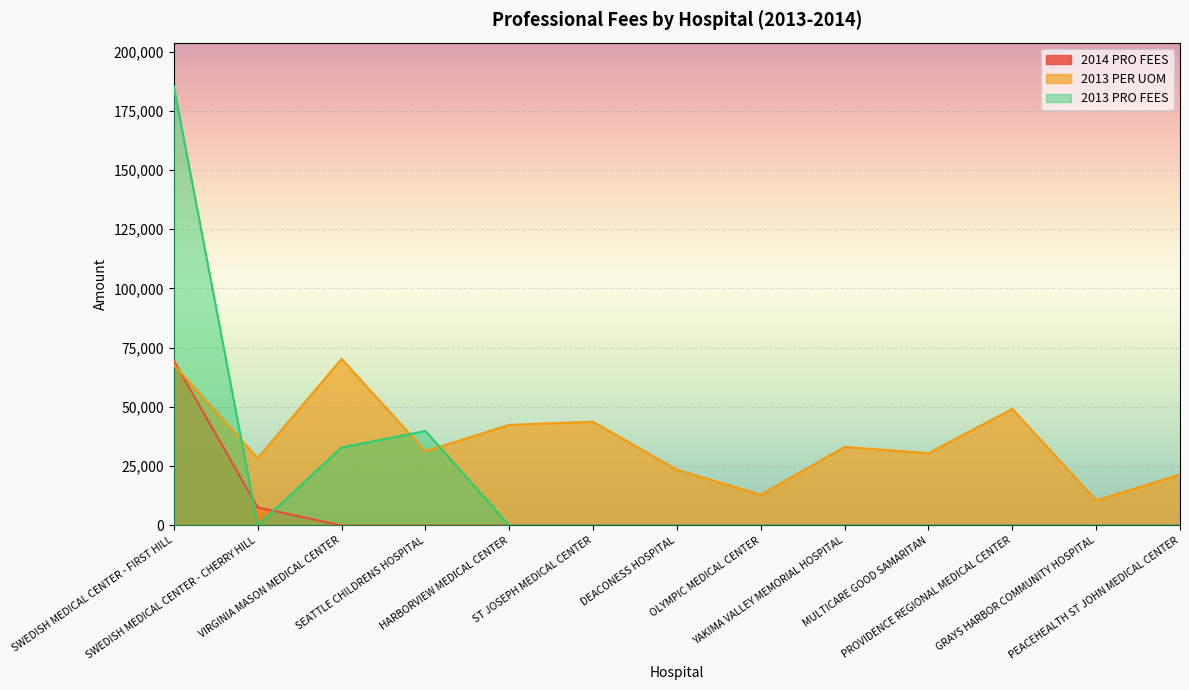

What is the label of the 4th point from the right?

MULTICARE GOOD SAMARITAN